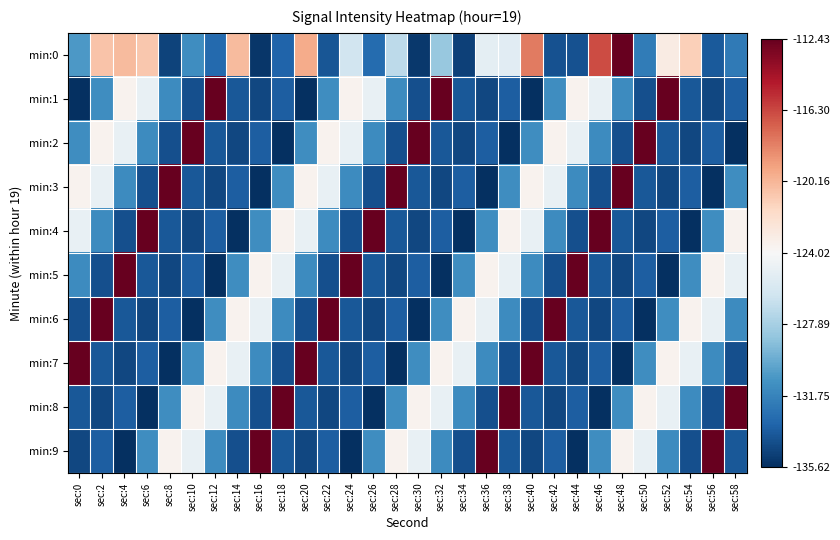

Reading right to left, list all the values displayed in this chart.

min:0: sec:58=-132.2	sec:56=-133.8	sec:54=-121.2	sec:52=-123.1	sec:50=-132.2	sec:48=-112.4	sec:46=-116.5	sec:44=-134.1	sec:42=-134.1	sec:40=-118.0	sec:38=-125.3	sec:36=-125.2	sec:34=-134.8	sec:32=-128.4	sec:30=-135.2	sec:28=-127.1	sec:26=-133.0	sec:24=-126.2	sec:22=-133.9	sec:20=-119.7	sec:18=-133.3	sec:16=-135.3	sec:14=-120.3	sec:12=-133.0	sec:10=-131.3	sec:8=-134.7	sec:6=-120.9	sec:4=-120.4	sec:2=-120.7	sec:0=-130.7
min:1: sec:58=-133.6	sec:56=-134.6	sec:54=-133.8	sec:52=-112.5	sec:50=-134.2	sec:48=-131.3	sec:46=-124.8	sec:44=-123.6	sec:42=-131.2	sec:40=-135.6	sec:38=-133.6	sec:36=-134.6	sec:34=-133.8	sec:32=-112.5	sec:30=-134.2	sec:28=-131.3	sec:26=-124.8	sec:24=-123.6	sec:22=-131.2	sec:20=-135.6	sec:18=-133.6	sec:16=-134.6	sec:14=-133.8	sec:12=-112.5	sec:10=-134.2	sec:8=-131.3	sec:6=-124.8	sec:4=-123.6	sec:2=-131.2	sec:0=-135.6
min:2: sec:58=-135.6	sec:56=-133.6	sec:54=-134.6	sec:52=-133.8	sec:50=-112.5	sec:48=-134.2	sec:46=-131.3	sec:44=-124.8	sec:42=-123.6	sec:40=-131.2	sec:38=-135.6	sec:36=-133.6	sec:34=-134.6	sec:32=-133.8	sec:30=-112.5	sec:28=-134.2	sec:26=-131.3	sec:24=-124.8	sec:22=-123.6	sec:20=-131.2	sec:18=-135.6	sec:16=-133.6	sec:14=-134.6	sec:12=-133.8	sec:10=-112.5	sec:8=-134.2	sec:6=-131.3	sec:4=-124.8	sec:2=-123.6	sec:0=-131.2
min:3: sec:58=-131.2	sec:56=-135.6	sec:54=-133.6	sec:52=-134.6	sec:50=-133.8	sec:48=-112.5	sec:46=-134.2	sec:44=-131.3	sec:42=-124.8	sec:40=-123.6	sec:38=-131.2	sec:36=-135.6	sec:34=-133.6	sec:32=-134.6	sec:30=-133.8	sec:28=-112.5	sec:26=-134.2	sec:24=-131.3	sec:22=-124.8	sec:20=-123.6	sec:18=-131.2	sec:16=-135.6	sec:14=-133.6	sec:12=-134.6	sec:10=-133.8	sec:8=-112.5	sec:6=-134.2	sec:4=-131.3	sec:2=-124.8	sec:0=-123.6
min:4: sec:58=-123.6	sec:56=-131.2	sec:54=-135.6	sec:52=-133.6	sec:50=-134.6	sec:48=-133.8	sec:46=-112.5	sec:44=-134.2	sec:42=-131.3	sec:40=-124.8	sec:38=-123.6	sec:36=-131.2	sec:34=-135.6	sec:32=-133.6	sec:30=-134.6	sec:28=-133.8	sec:26=-112.5	sec:24=-134.2	sec:22=-131.3	sec:20=-124.8	sec:18=-123.6	sec:16=-131.2	sec:14=-135.6	sec:12=-133.6	sec:10=-134.6	sec:8=-133.8	sec:6=-112.5	sec:4=-134.2	sec:2=-131.3	sec:0=-124.8
min:5: sec:58=-124.8	sec:56=-123.6	sec:54=-131.2	sec:52=-135.6	sec:50=-133.6	sec:48=-134.6	sec:46=-133.8	sec:44=-112.5	sec:42=-134.2	sec:40=-131.3	sec:38=-124.8	sec:36=-123.6	sec:34=-131.2	sec:32=-135.6	sec:30=-133.6	sec:28=-134.6	sec:26=-133.8	sec:24=-112.5	sec:22=-134.2	sec:20=-131.3	sec:18=-124.8	sec:16=-123.6	sec:14=-131.2	sec:12=-135.6	sec:10=-133.6	sec:8=-134.6	sec:6=-133.8	sec:4=-112.5	sec:2=-134.2	sec:0=-131.3
min:6: sec:58=-131.3	sec:56=-124.8	sec:54=-123.6	sec:52=-131.2	sec:50=-135.6	sec:48=-133.6	sec:46=-134.6	sec:44=-133.8	sec:42=-112.5	sec:40=-134.2	sec:38=-131.3	sec:36=-124.8	sec:34=-123.6	sec:32=-131.2	sec:30=-135.6	sec:28=-133.6	sec:26=-134.6	sec:24=-133.8	sec:22=-112.5	sec:20=-134.2	sec:18=-131.3	sec:16=-124.8	sec:14=-123.6	sec:12=-131.2	sec:10=-135.6	sec:8=-133.6	sec:6=-134.6	sec:4=-133.8	sec:2=-112.5	sec:0=-134.2
min:7: sec:58=-134.2	sec:56=-131.3	sec:54=-124.8	sec:52=-123.6	sec:50=-131.2	sec:48=-135.6	sec:46=-133.6	sec:44=-134.6	sec:42=-133.8	sec:40=-112.5	sec:38=-134.2	sec:36=-131.3	sec:34=-124.8	sec:32=-123.6	sec:30=-131.2	sec:28=-135.6	sec:26=-133.6	sec:24=-134.6	sec:22=-133.8	sec:20=-112.5	sec:18=-134.2	sec:16=-131.3	sec:14=-124.8	sec:12=-123.6	sec:10=-131.2	sec:8=-135.6	sec:6=-133.6	sec:4=-134.6	sec:2=-133.8	sec:0=-112.5
min:8: sec:58=-112.5	sec:56=-134.2	sec:54=-131.3	sec:52=-124.8	sec:50=-123.6	sec:48=-131.2	sec:46=-135.6	sec:44=-133.6	sec:42=-134.6	sec:40=-133.8	sec:38=-112.5	sec:36=-134.2	sec:34=-131.3	sec:32=-124.8	sec:30=-123.6	sec:28=-131.2	sec:26=-135.6	sec:24=-133.6	sec:22=-134.6	sec:20=-133.8	sec:18=-112.5	sec:16=-134.2	sec:14=-131.3	sec:12=-124.8	sec:10=-123.6	sec:8=-131.2	sec:6=-135.6	sec:4=-133.6	sec:2=-134.6	sec:0=-133.8
min:9: sec:58=-133.8	sec:56=-112.5	sec:54=-134.2	sec:52=-131.3	sec:50=-124.8	sec:48=-123.6	sec:46=-131.2	sec:44=-135.6	sec:42=-133.6	sec:40=-134.6	sec:38=-133.8	sec:36=-112.5	sec:34=-134.2	sec:32=-131.3	sec:30=-124.8	sec:28=-123.6	sec:26=-131.2	sec:24=-135.6	sec:22=-133.6	sec:20=-134.6	sec:18=-133.8	sec:16=-112.5	sec:14=-134.2	sec:12=-131.3	sec:10=-124.8	sec:8=-123.6	sec:6=-131.2	sec:4=-135.6	sec:2=-133.6	sec:0=-134.6